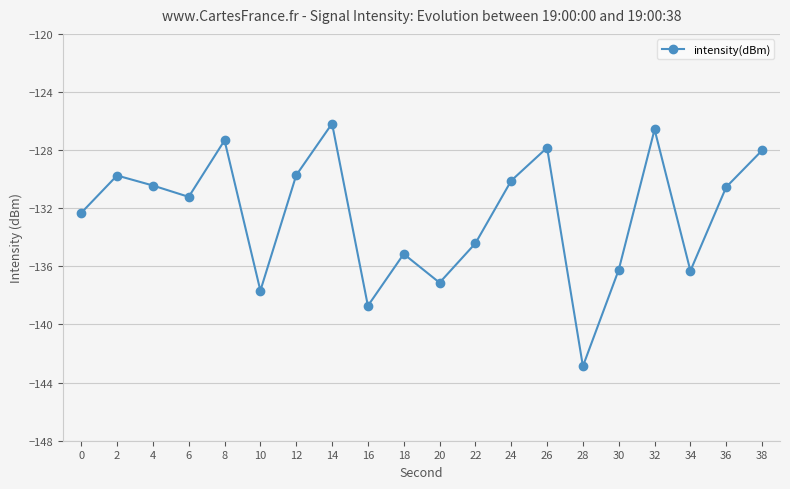

Which category has the lowest value across all series?

28